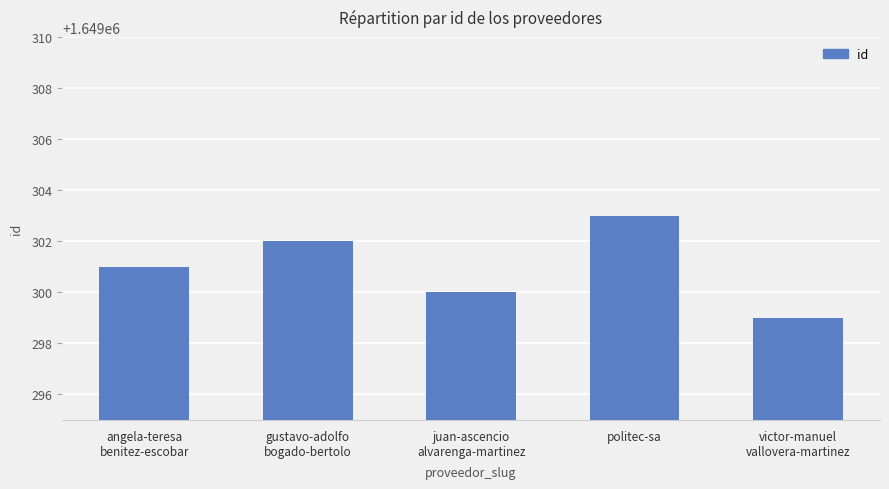

The chart shows a value of 1649302 at gustavo-adolfo
bogado-bertolo. True or false?

True